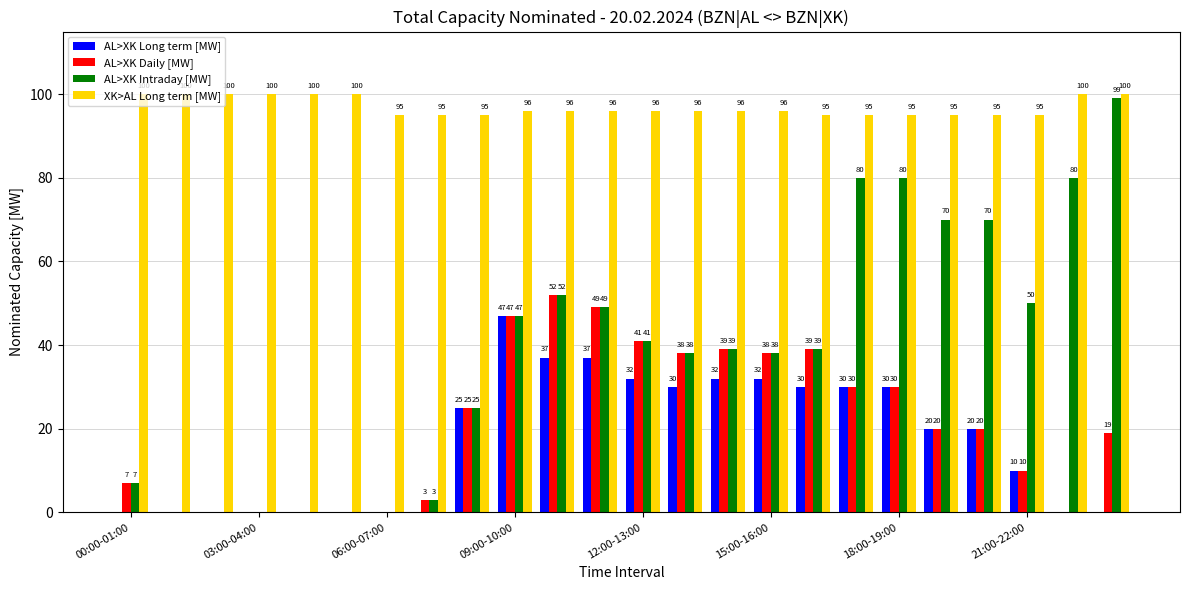

What is the sum of all AL>XK Intraday [MW] values?

907